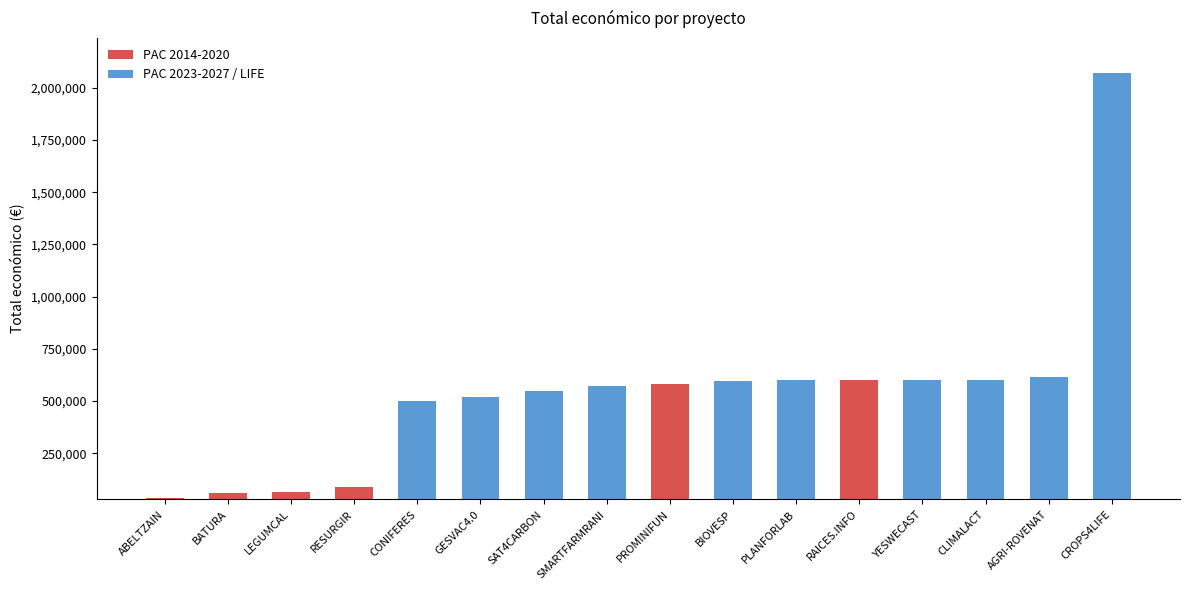

What is the difference between the second highest and minimum values?

580396